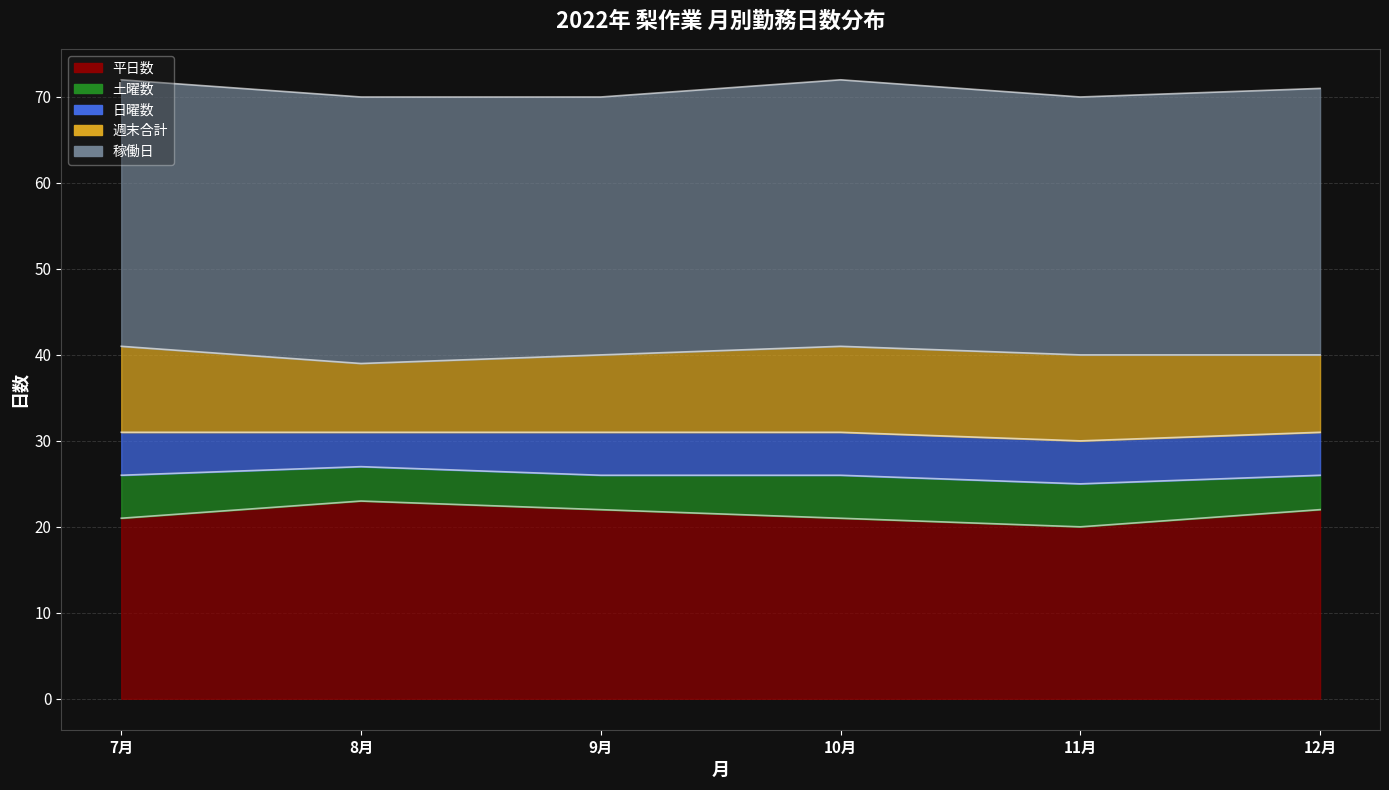

What is the label of the 6th point from the left?

12月